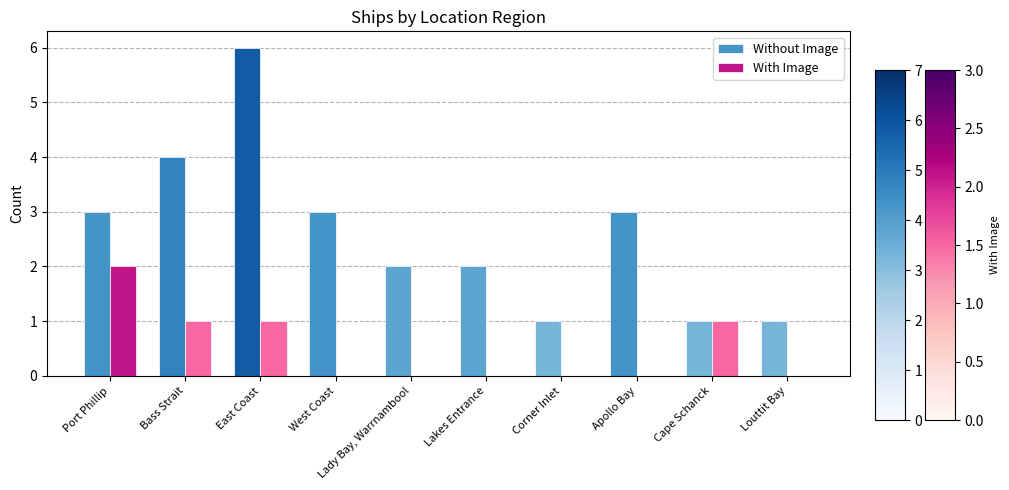

True or false: With Image has a value of -1 at Louttit Bay.

False